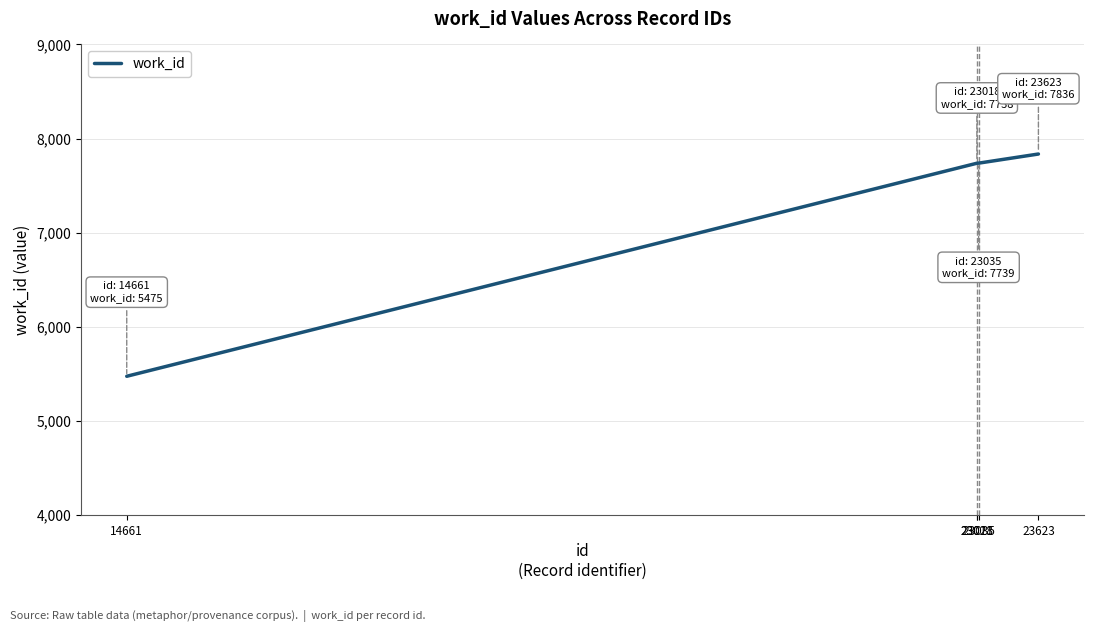

What is the difference between the second highest and minimum values?

2264